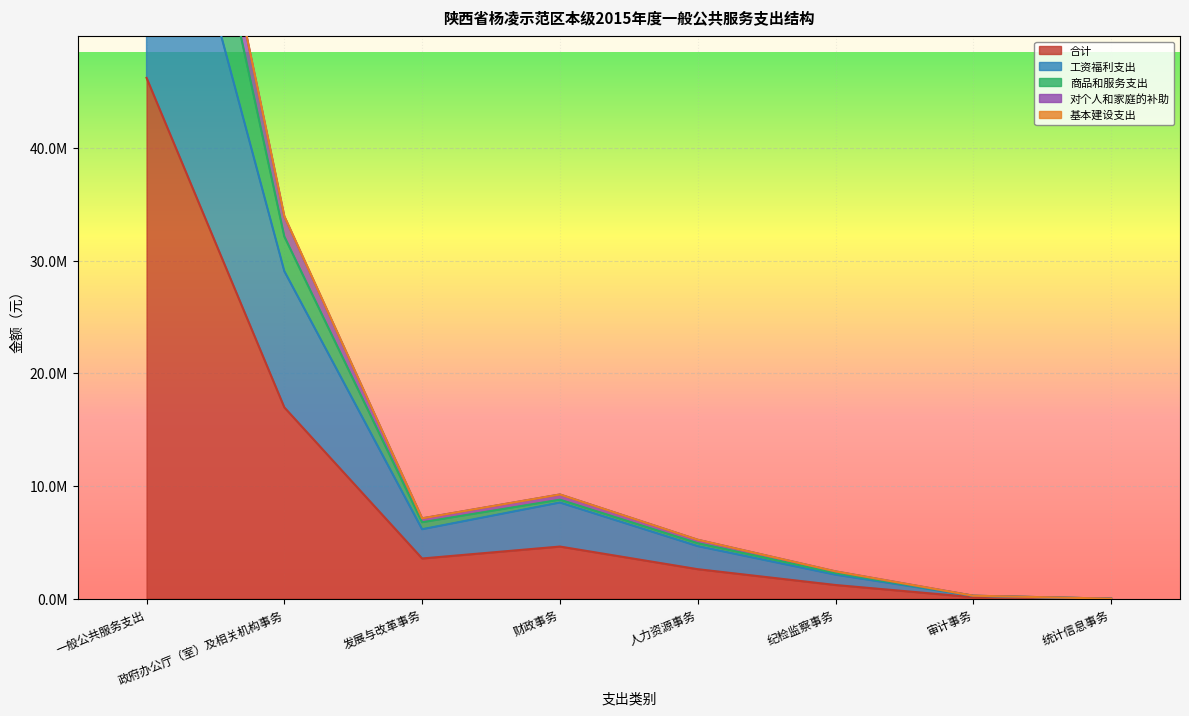

What is the total value across all series at 一般公共服务支出?

301777315.0